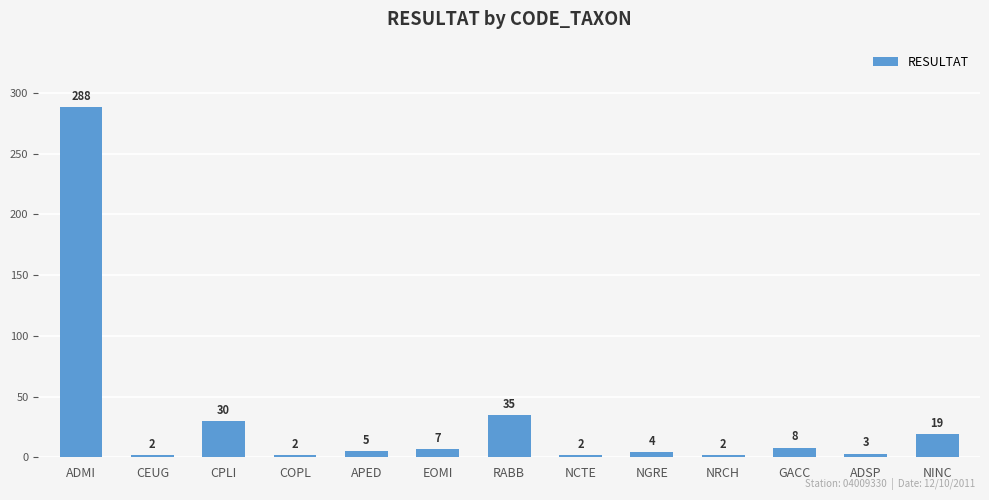

Reading left to right, transcribe all the data shown in this chart.

288	2	30	2	5	7	35	2	4	2	8	3	19